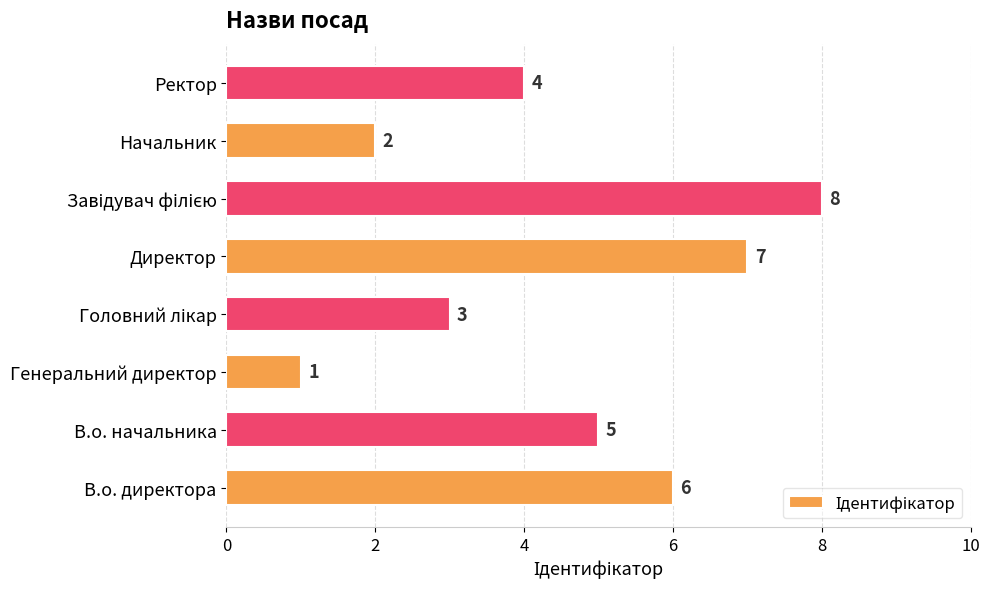

At which label is the value closest to 4?

Ректор